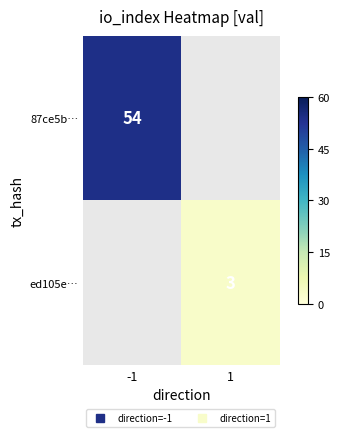

Which category has the lowest value in the ed105e… series?

-1